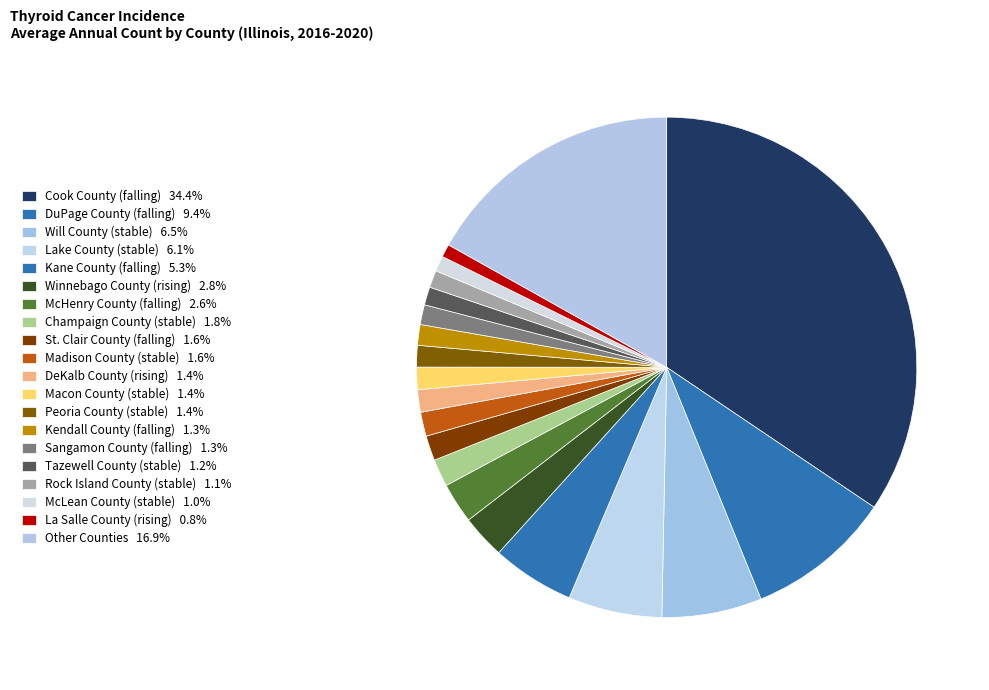

How many slices are in this pie chart?

20